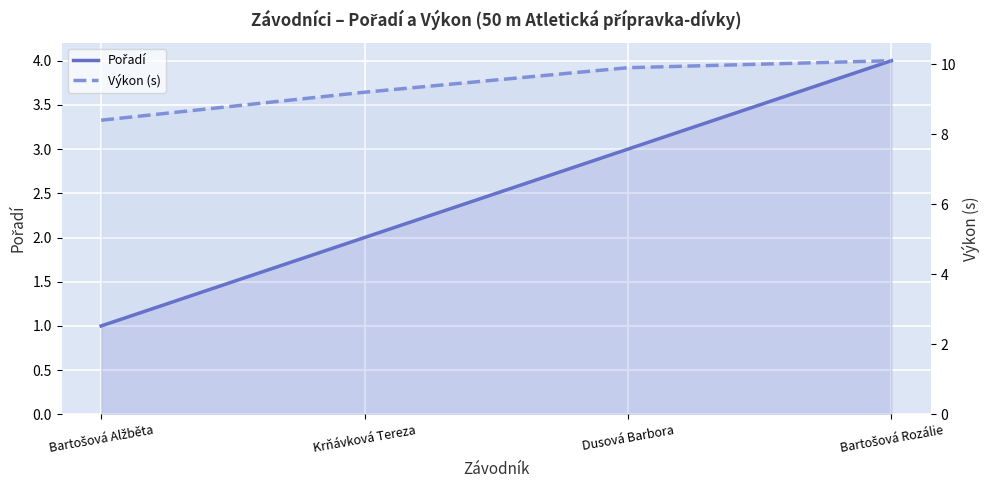

True or false: Pořadí and Výkon (s) cross at least once.

False